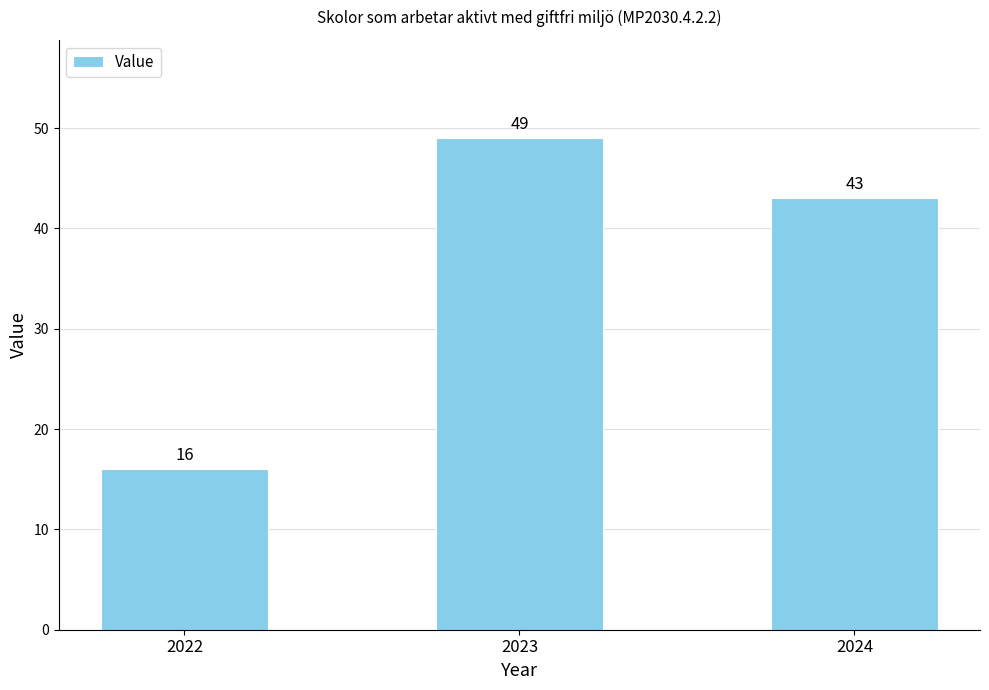

Does the chart contain any negative values?

No